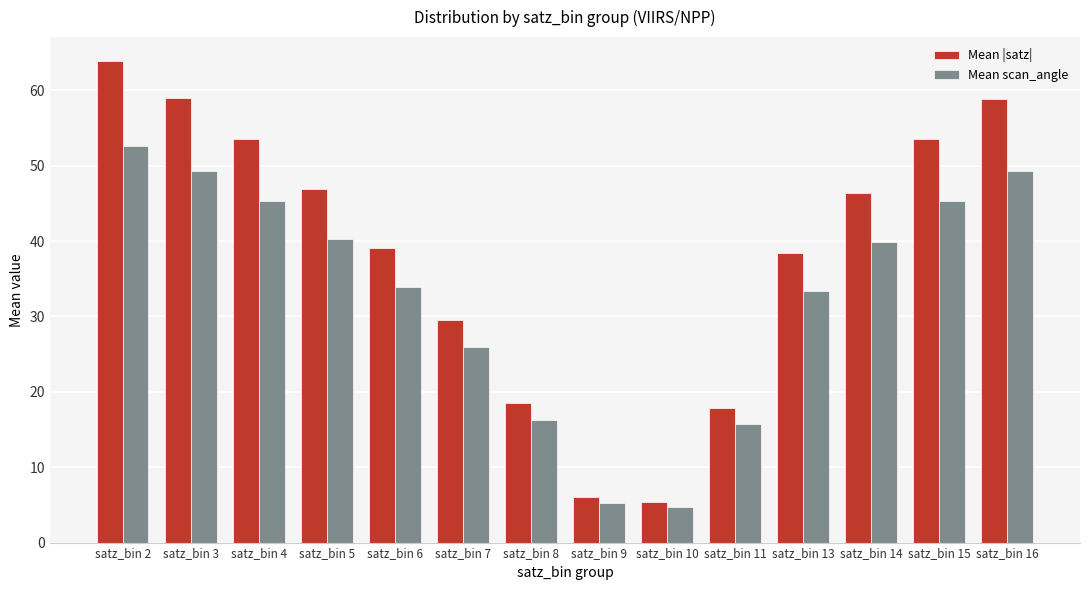

The Mean |satz| series shows 29.6 at satz_bin 7. True or false?

True